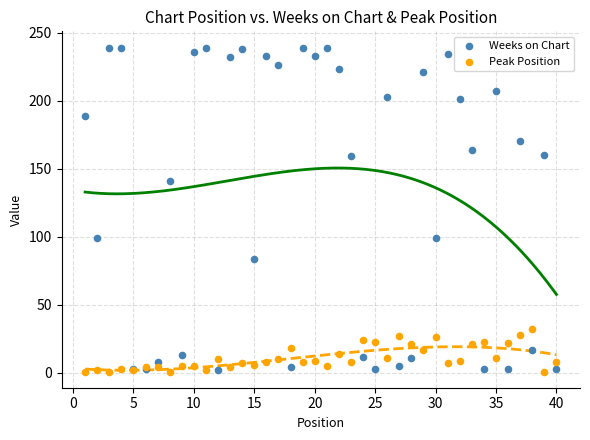

What are all the series names shown in the legend?

Weeks on Chart, Peak Position